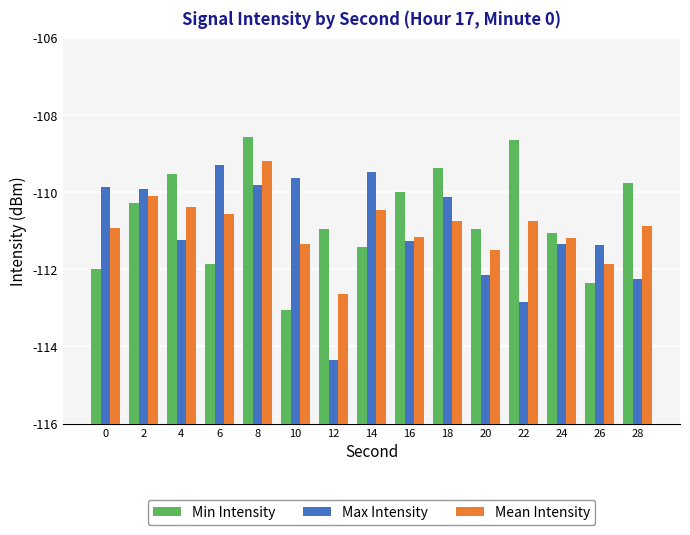

What is the difference between the highest and lowest values at 18?

1.4